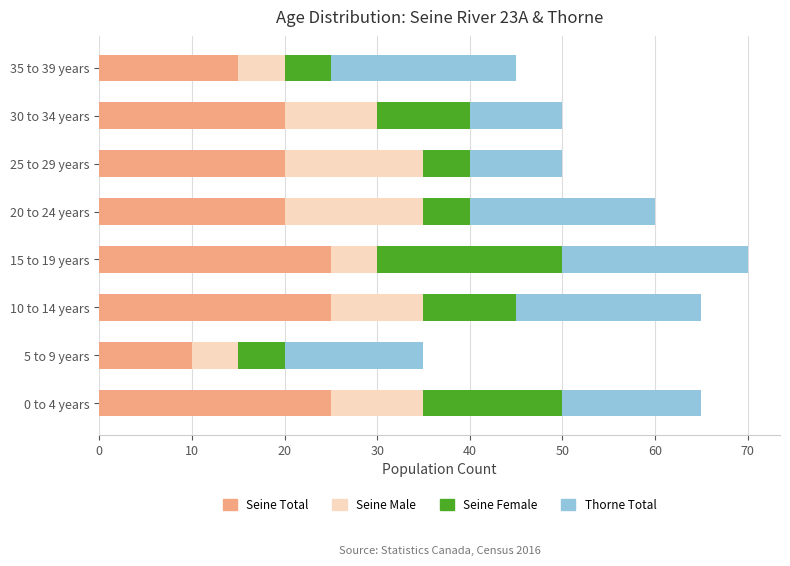

What is the lowest value of the Seine Total series?

10